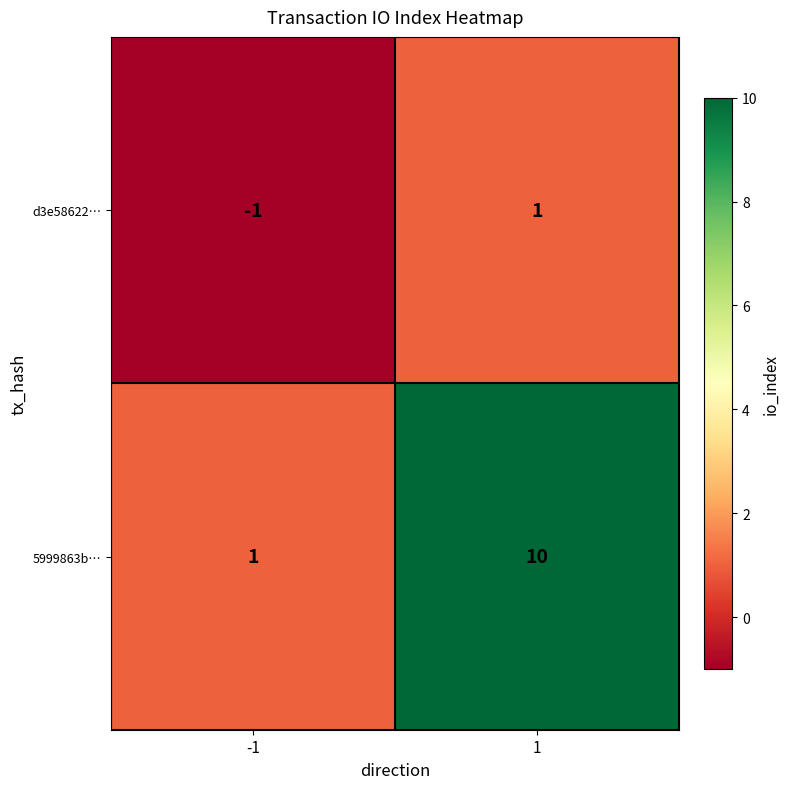

Is it true that 5999863b… equals 1 at -1?

True